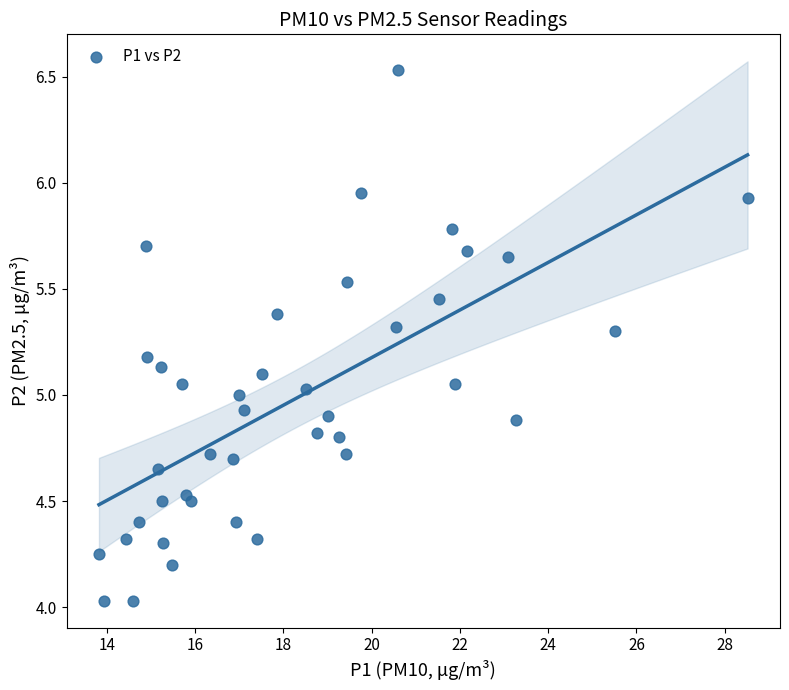

What is the range of Y values (max minus min)?

2.5